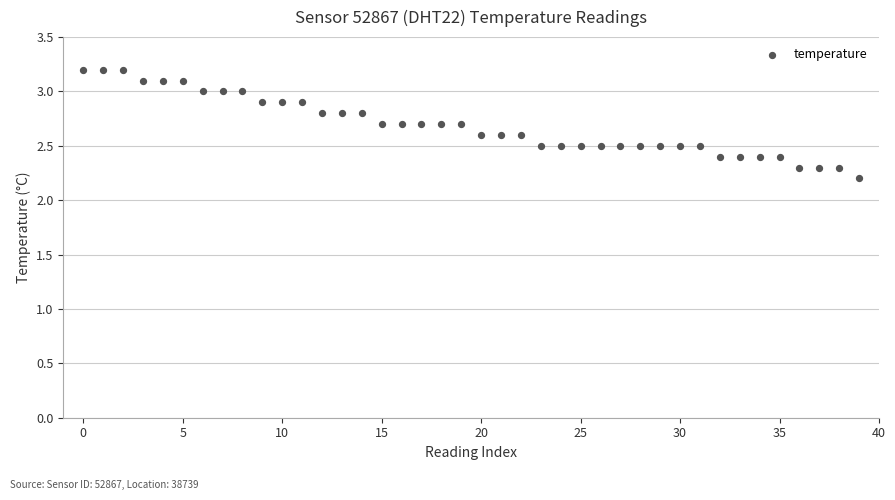

What Y value in the scatter plot is closest to 2?

2.2